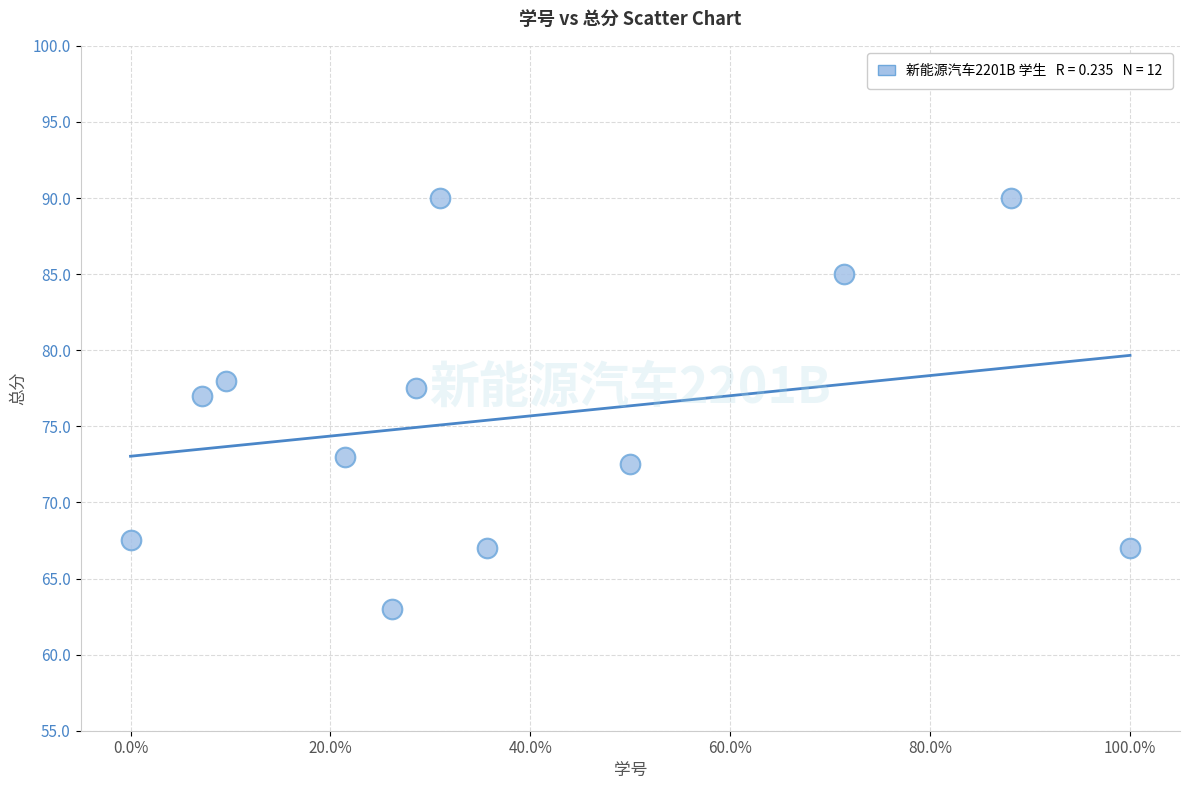

What Y value in the scatter plot is closest to 76?

77.0